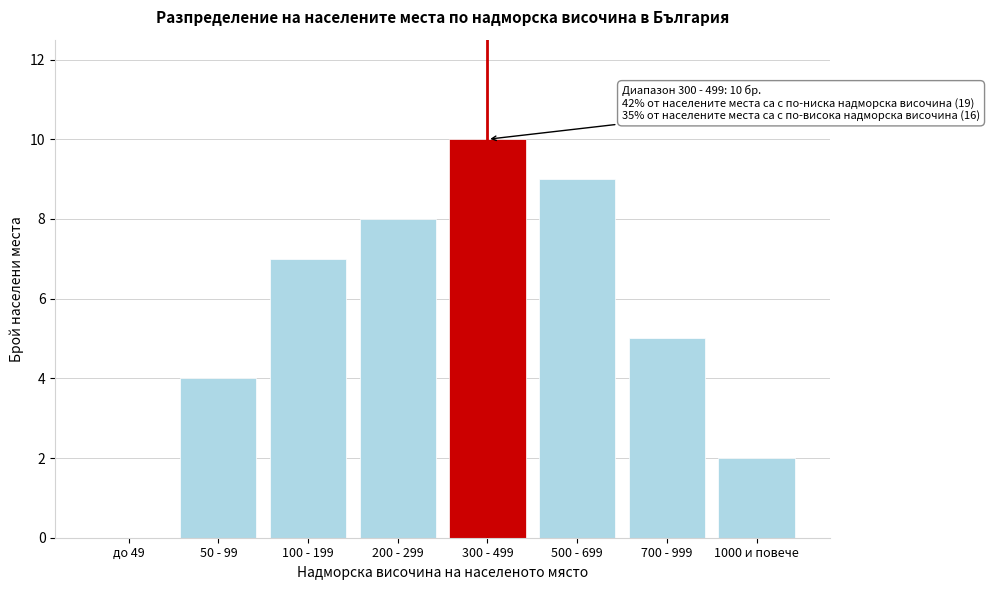

Reading left to right, list all the values displayed in this chart.

до 49=0	50 - 99=4	100 - 199=7	200 - 299=8	300 - 499=10	500 - 699=9	700 - 999=5	1000 и повече=2